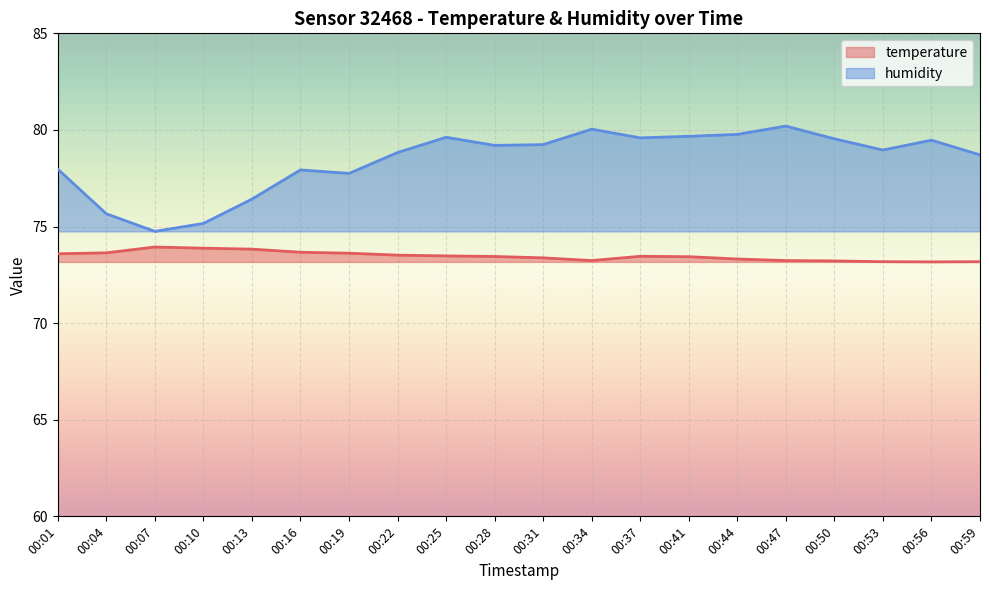

Is it true that humidity equals 114.7 at 00:25?

False